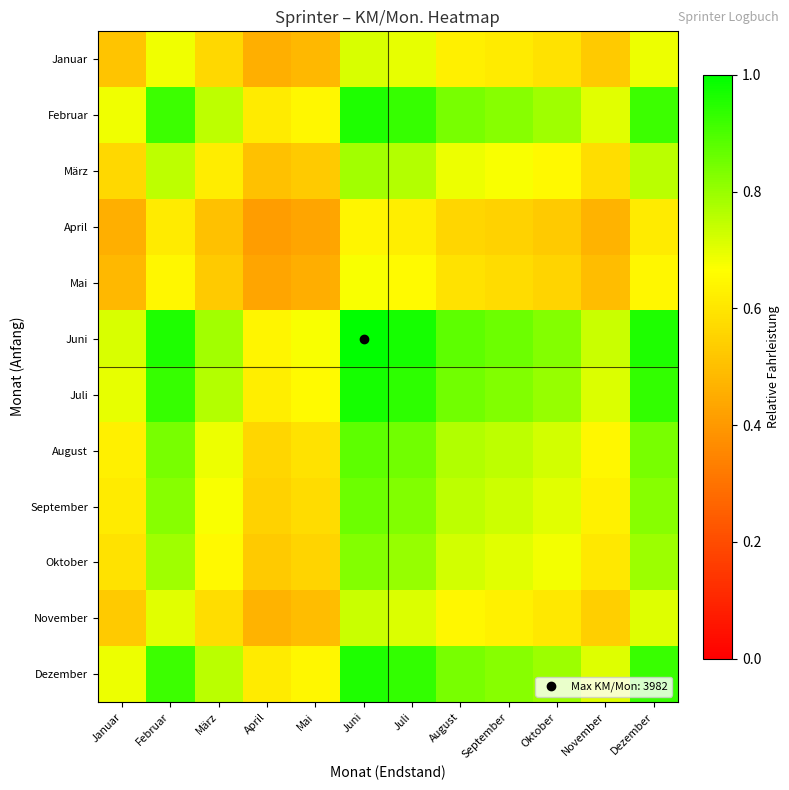

At how many categories does at least one series exceed 0?

12